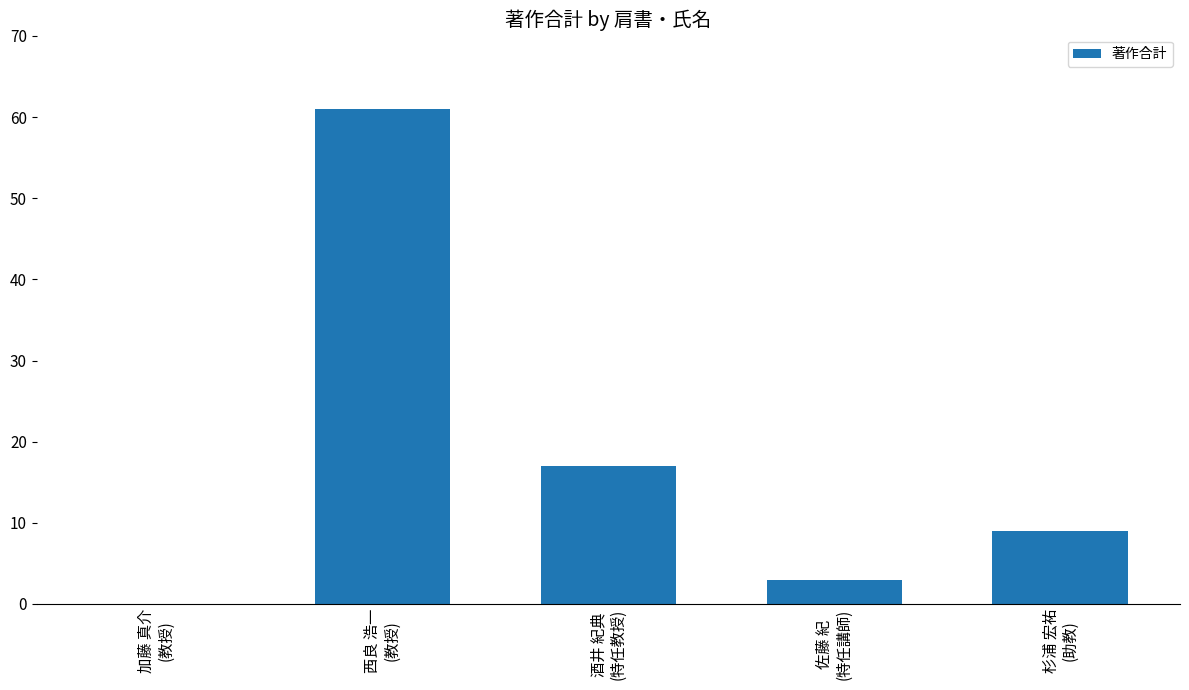

What is the ratio of the value at 酒井 紀典
(特任教授) to the value at 西良 浩一
(教授)?

0.3